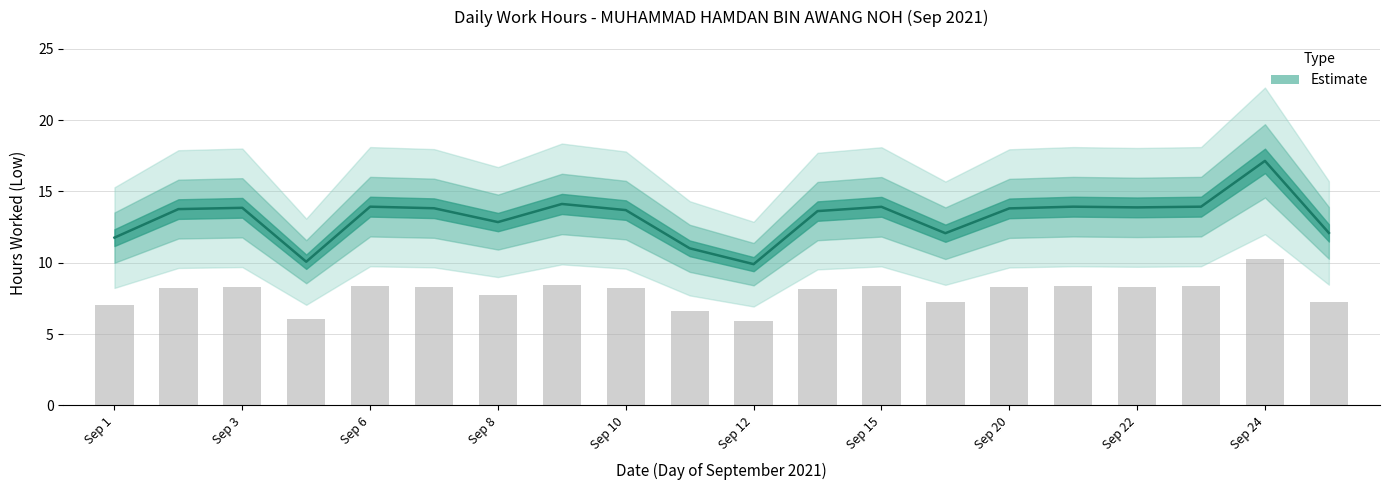

What is the sum of the values at 13 and 9?

27.7